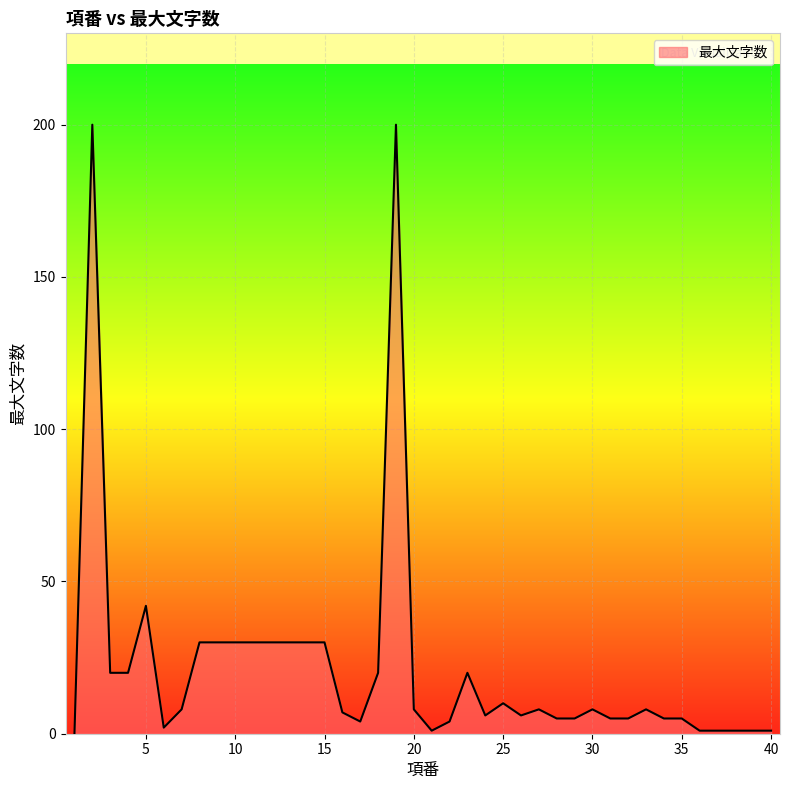

What is the greatest value displayed?

200